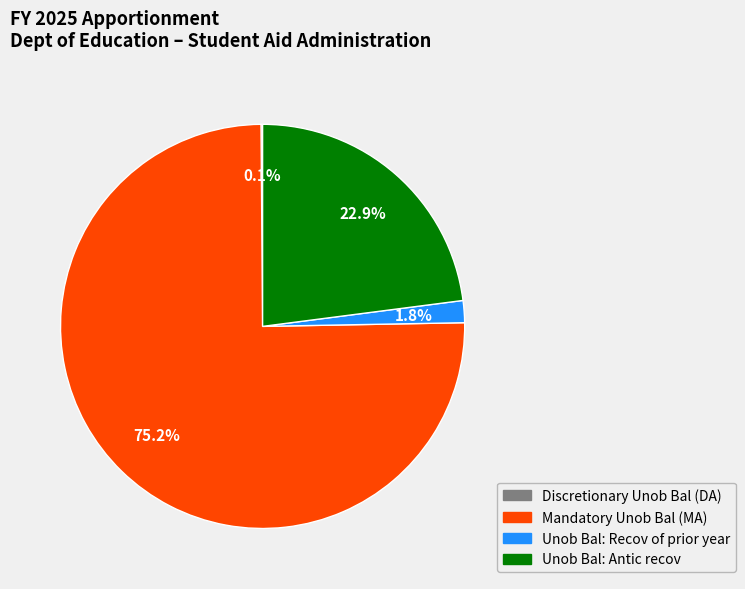

Which category accounts for the majority?

Mandatory Unob Bal (MA)